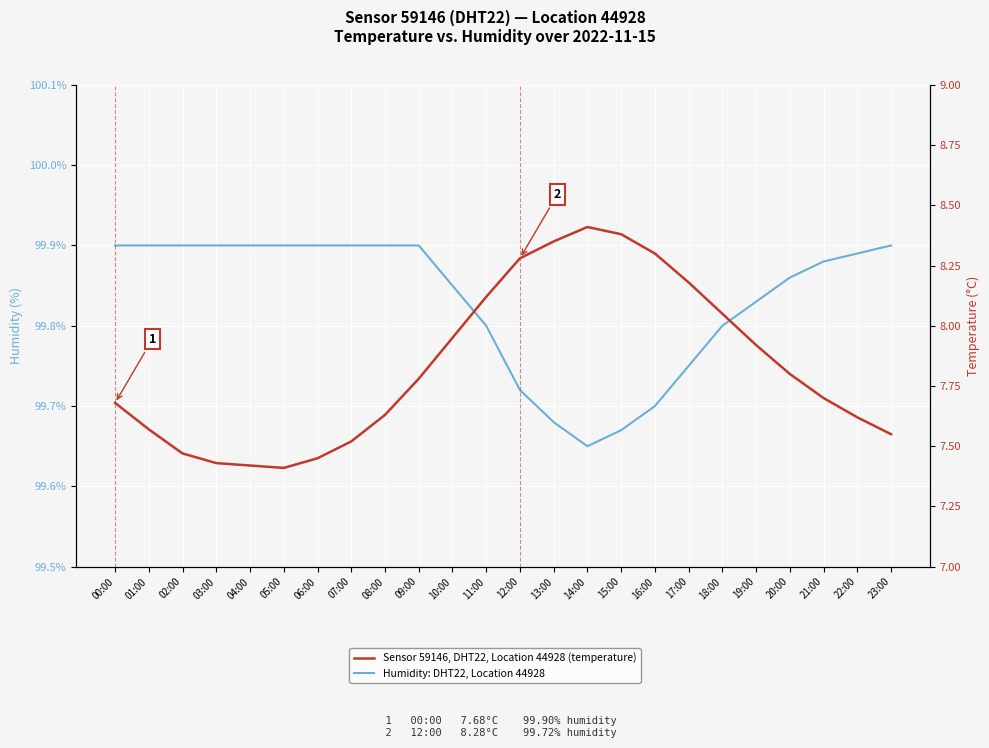

At how many categories does at least one series exceed 73?

24